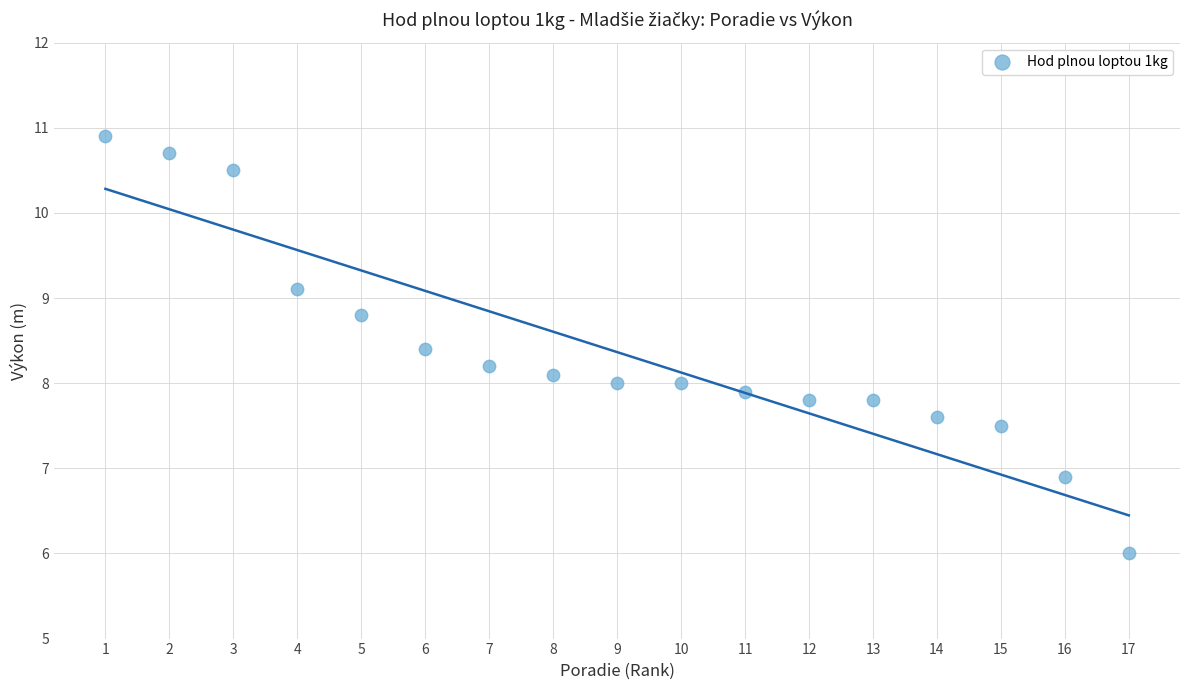

What is the range of Y values (max minus min)?

4.9